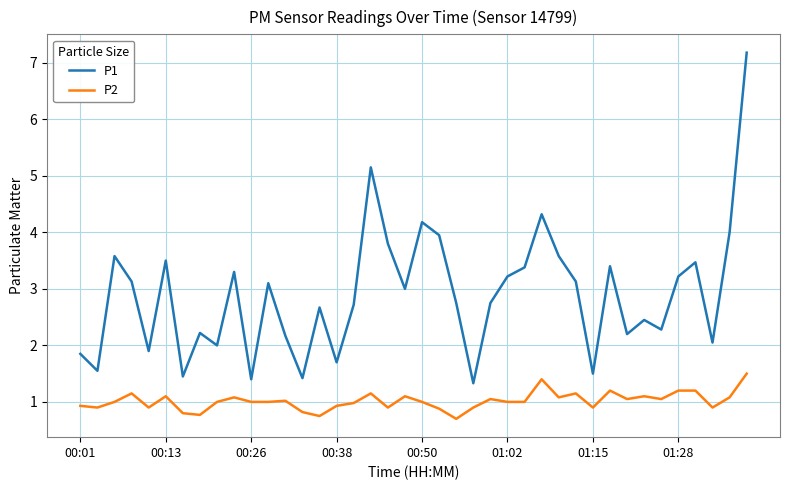

True or false: P2 and P1 intersect in this chart.

False